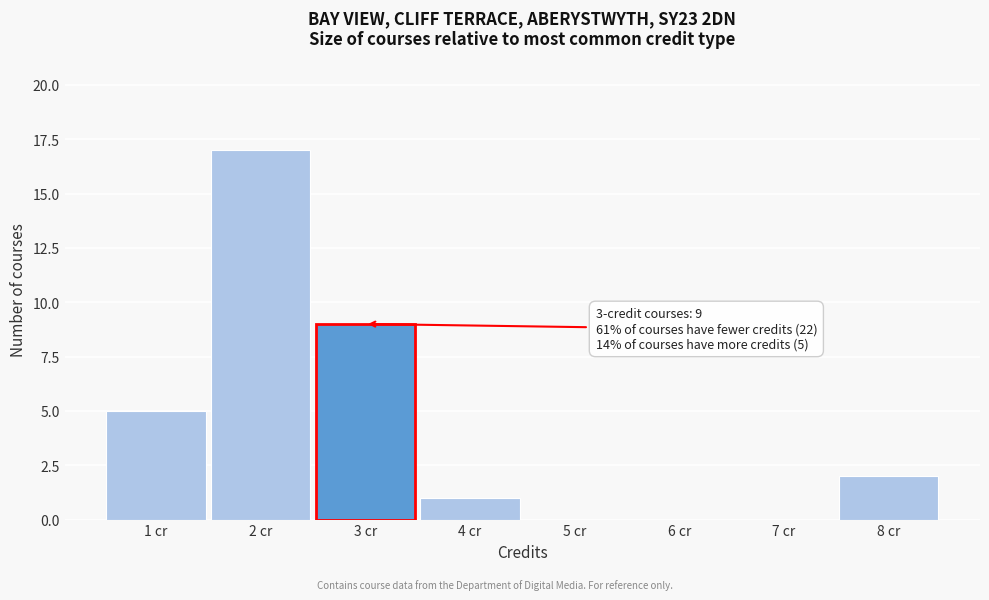

Reading left to right, transcribe all the data shown in this chart.

1 cr=5	2 cr=17	3 cr=9	4 cr=1	5 cr=0	6 cr=0	7 cr=0	8 cr=2